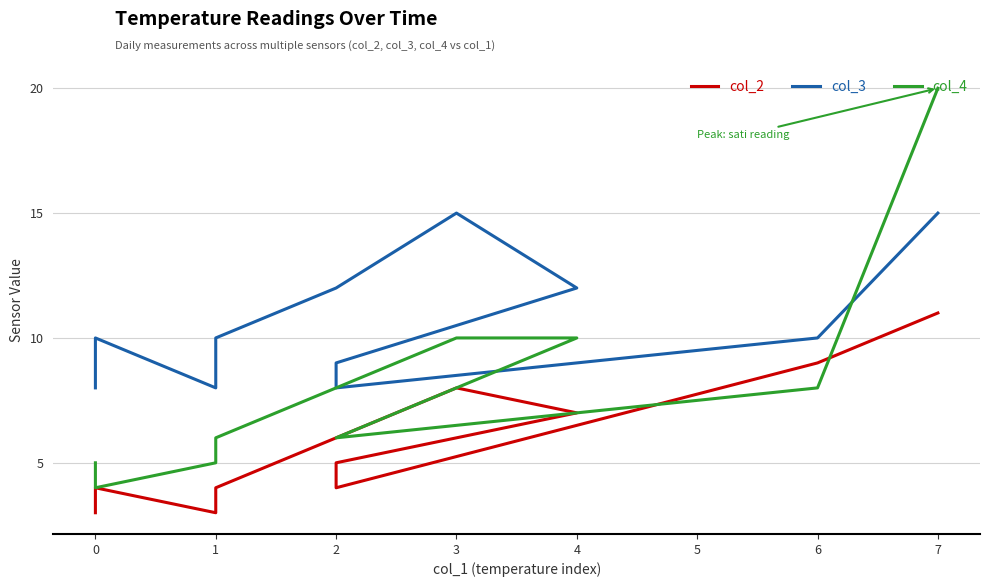

What is the average value of the col_2 series?

6